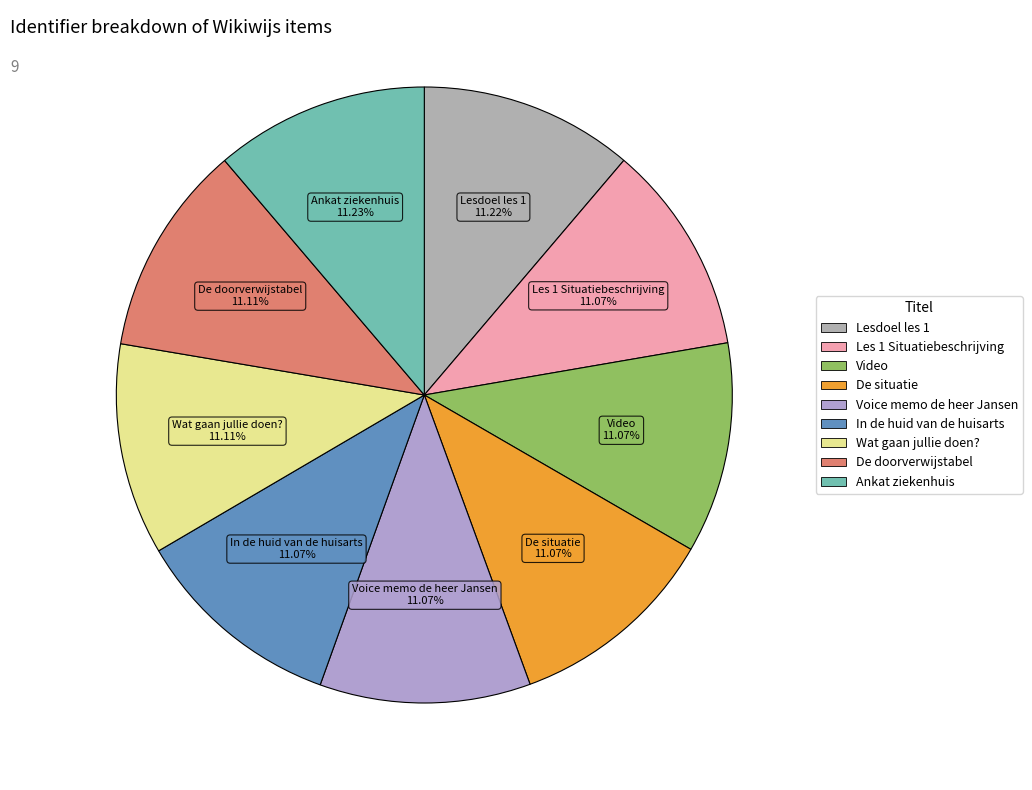

Count the number of slices in the pie.

9